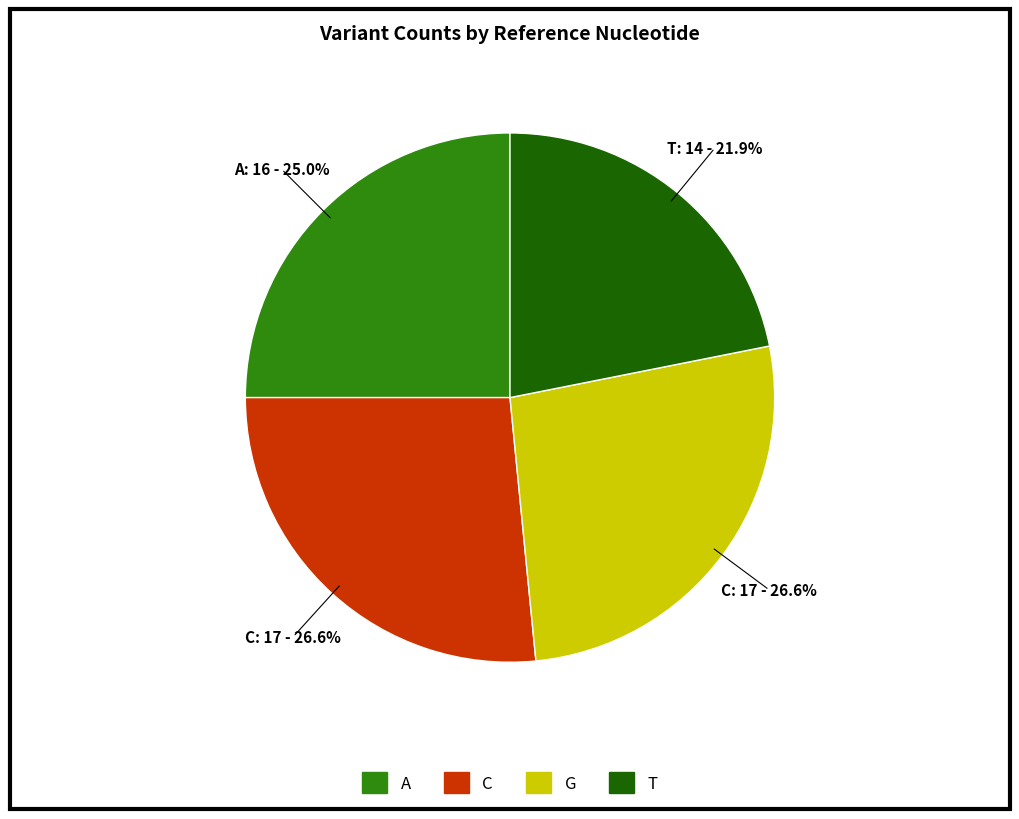

Combined, what portion of the pie is A and T?

46.9%